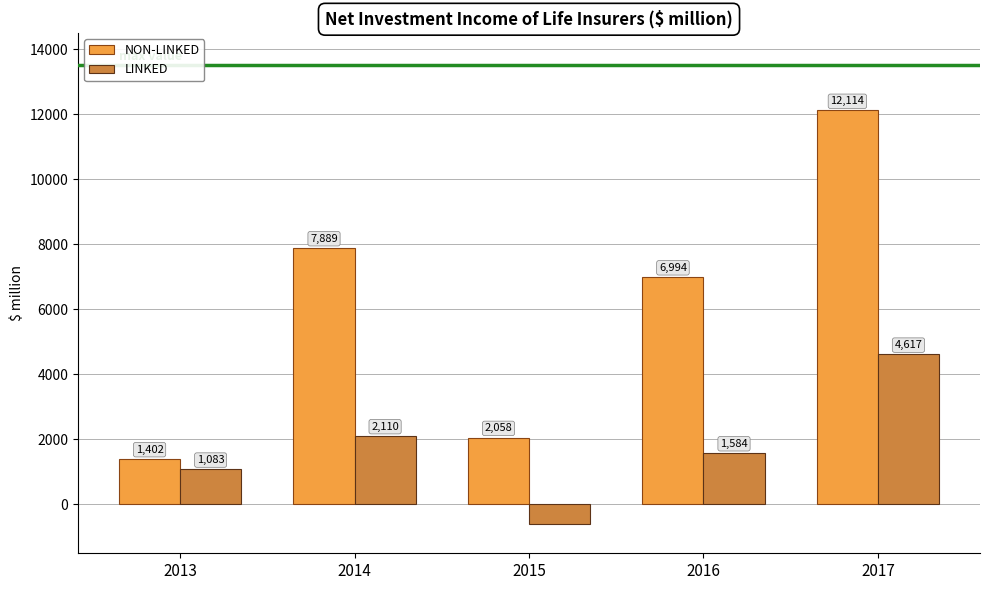

What is the difference between the maximum and minimum values in the LINKED series?

5218.1